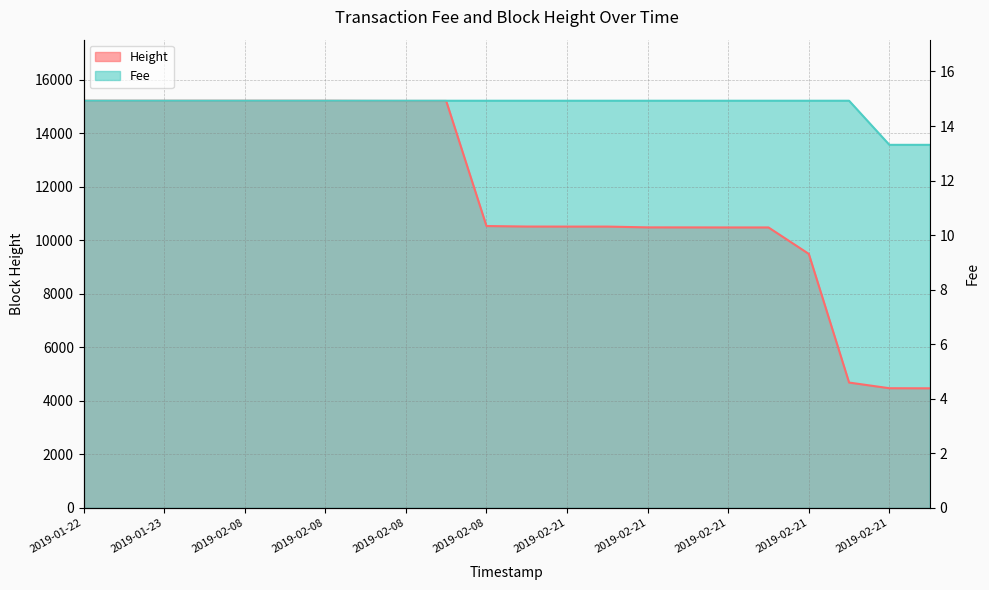

What is the label of the 14th point from the left?

2019-02-21 20:54:02